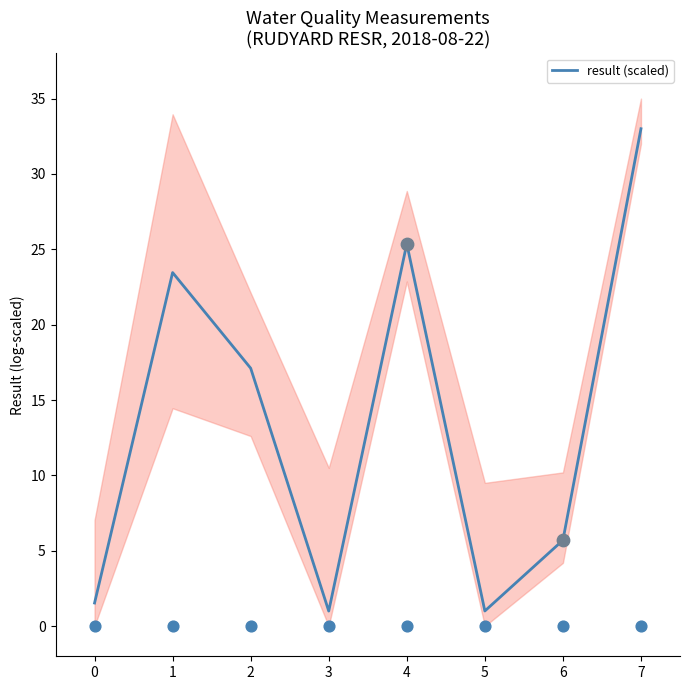

What is the change in value from 2 to 6?

-11.4